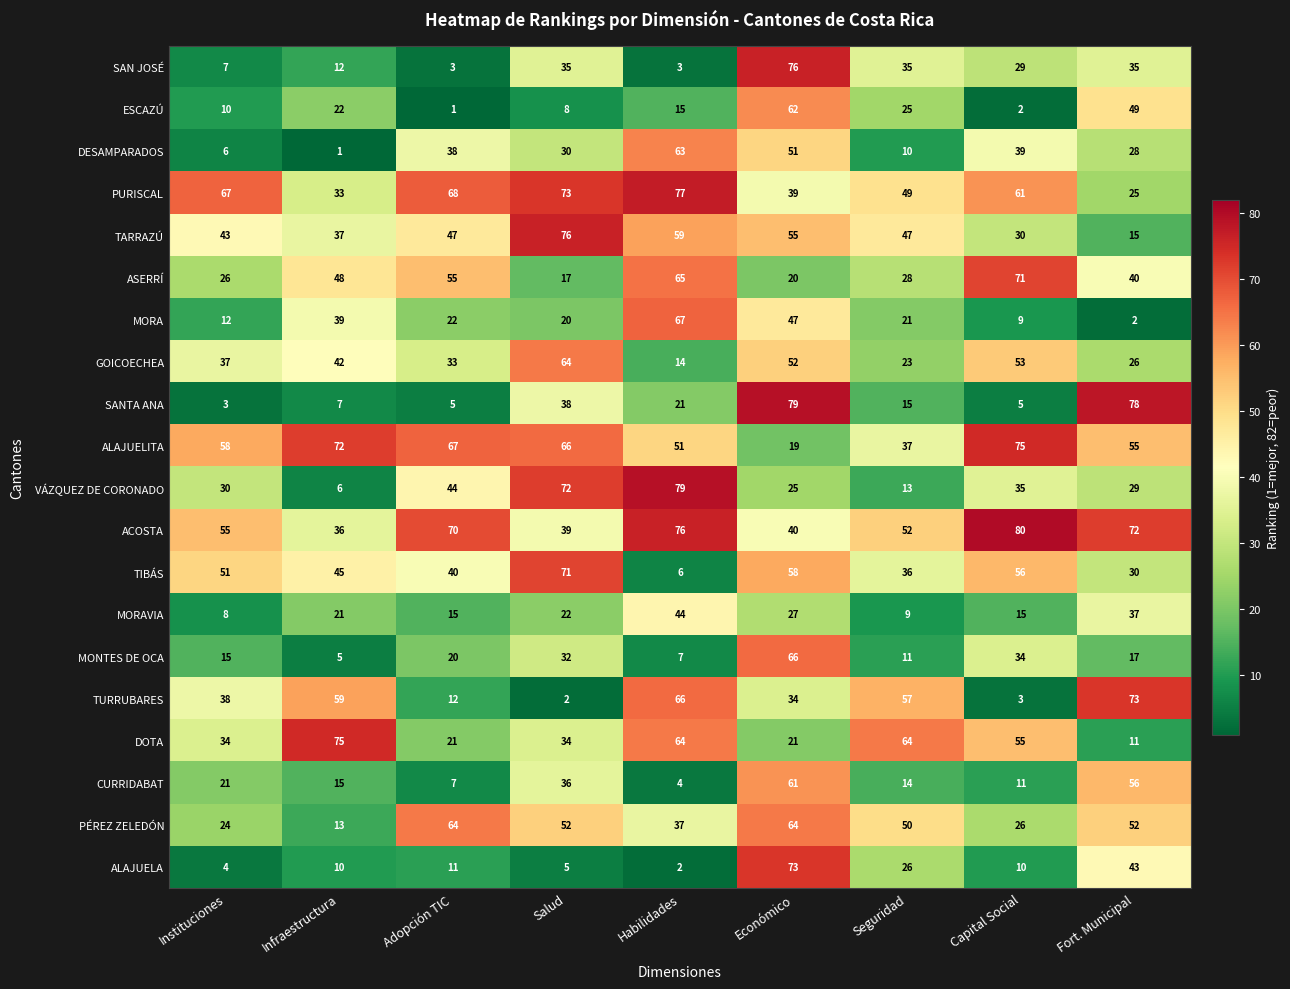

Rank the series at Adopción TIC from highest to lowest value.

ACOSTA, PURISCAL, ALAJUELITA, PÉREZ ZELEDÓN, ASERRÍ, TARRAZÚ, VÁZQUEZ DE CORONADO, TIBÁS, DESAMPARADOS, GOICOECHEA, MORA, DOTA, MONTES DE OCA, MORAVIA, TURRUBARES, ALAJUELA, CURRIDABAT, SANTA ANA, SAN JOSÉ, ESCAZÚ